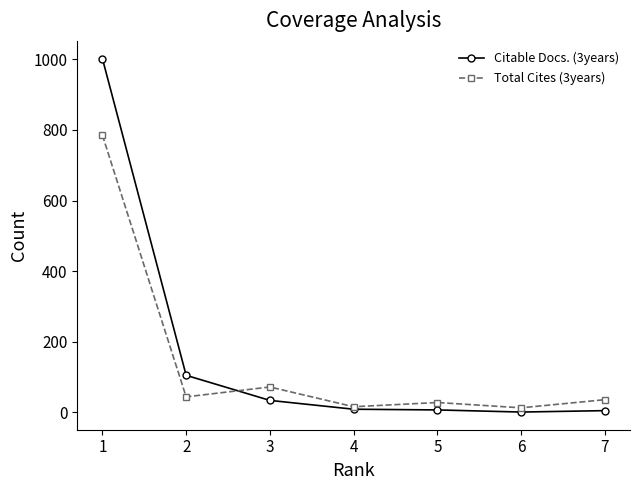

What is the value of the Total Cites (3years) point at the 1st from the left?

785